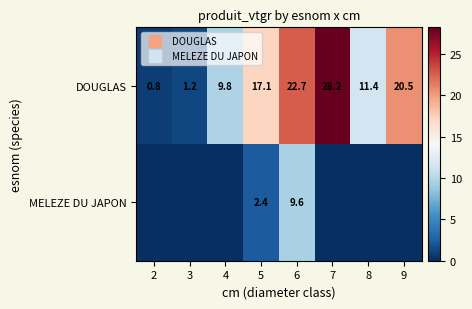

What is the difference between the MELEZE DU JAPON values at 7 and 5?

2.4